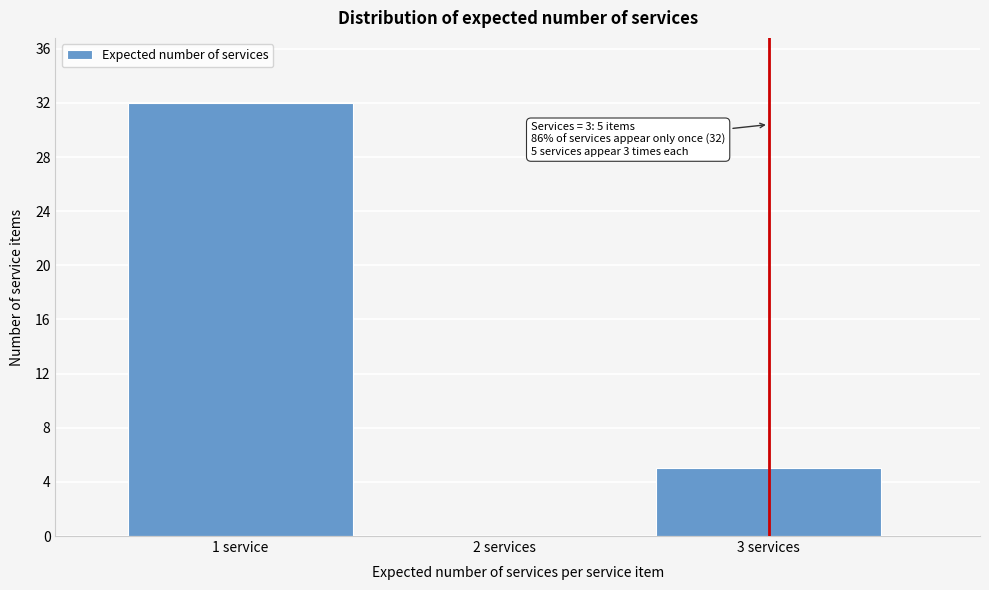

Reading right to left, list all the values displayed in this chart.

3 services=5	2 services=0	1 service=32